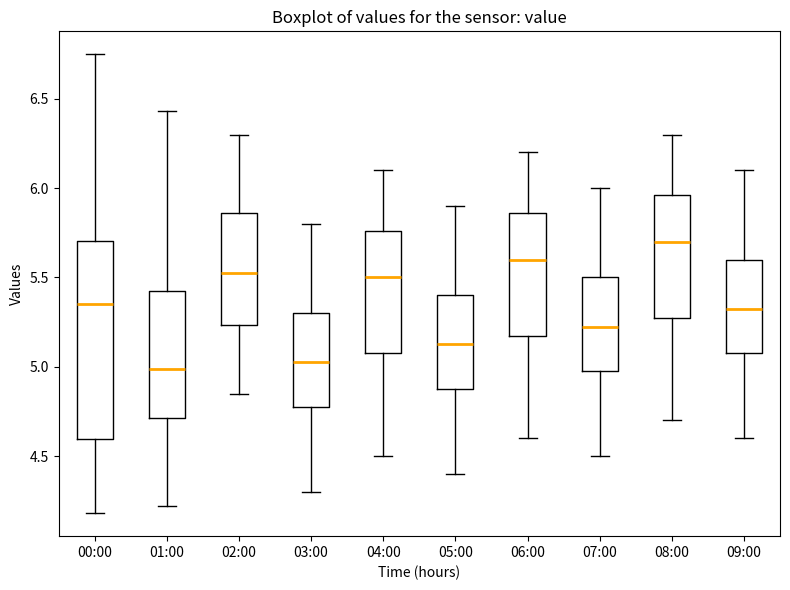

Where does the upper whisker of the box for 00:00 end on the y-axis? The values are not printed on the chart, so give them approximately, as read against the axis.

6.75